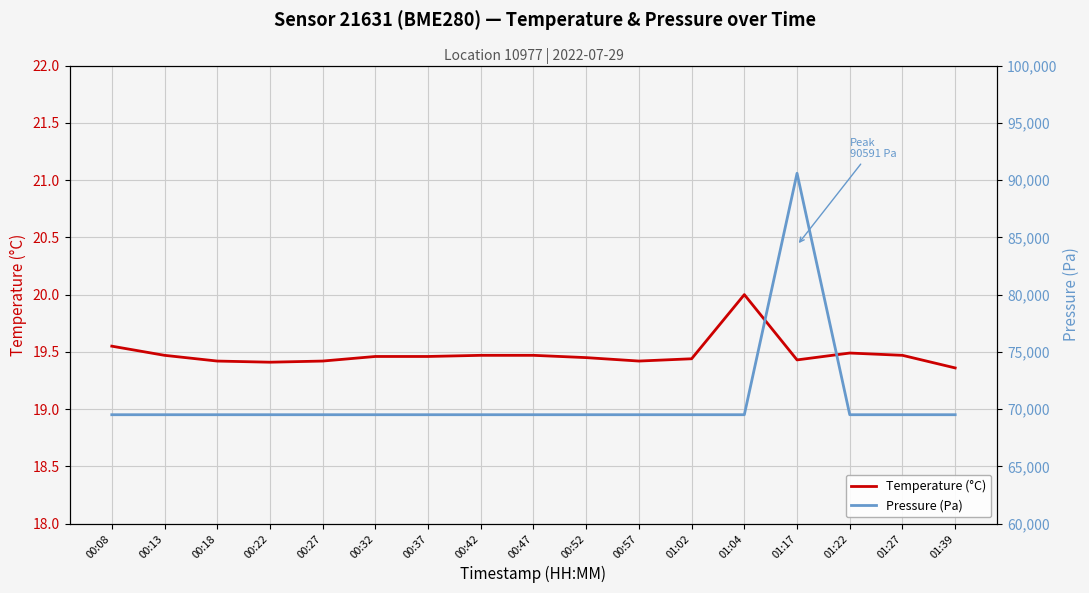

Reading left to right, what are all the values shown in this chart?

Temperature (°C): 00:08=19.6	00:13=19.5	00:18=19.4	00:22=19.4	00:27=19.4	00:32=19.5	00:37=19.5	00:42=19.5	00:47=19.5	00:52=19.4	00:57=19.4	01:02=19.4	01:04=20.0	01:17=19.4	01:22=19.5	01:27=19.5	01:39=19.4
Pressure (Pa): 00:08=69515.8	00:13=69515.8	00:18=69515.8	00:22=69515.8	00:27=69515.8	00:32=69515.8	00:37=69515.8	00:42=69515.8	00:47=69515.8	00:52=69515.8	00:57=69515.8	01:02=69515.8	01:04=69515.8	01:17=90592.0	01:22=69515.8	01:27=69515.8	01:39=69515.8